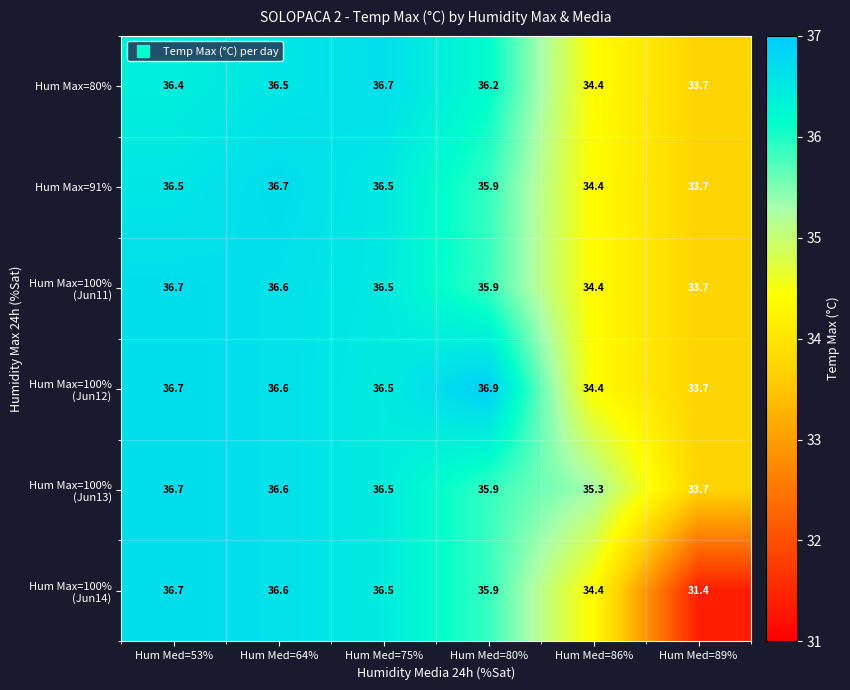

What is the difference between the highest and lowest values at Hum Med=53%?

0.3